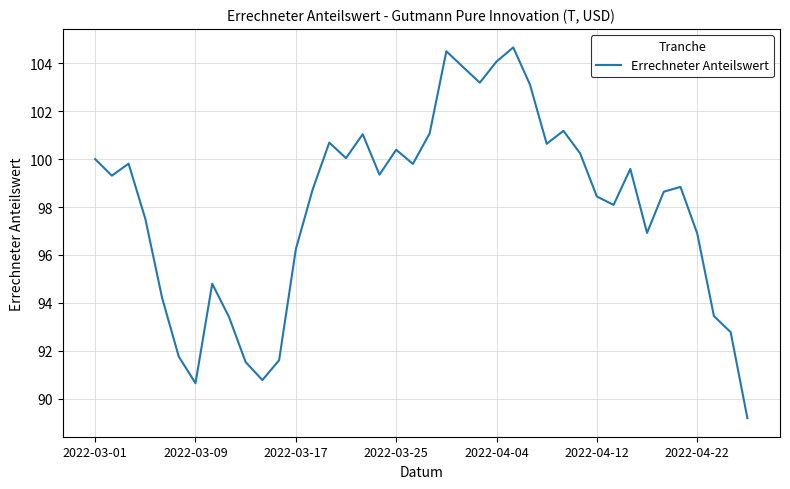

What is the difference between the maximum and minimum values?

15.5